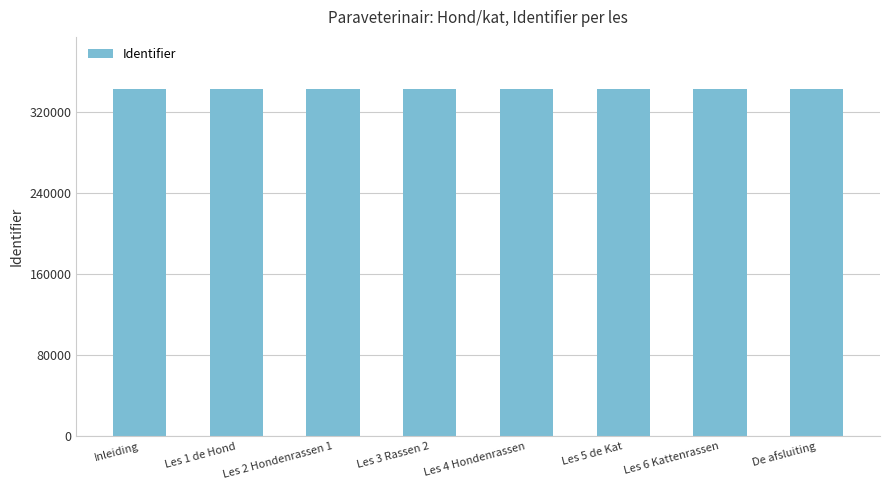

What is the maximum value shown in the chart?

343219